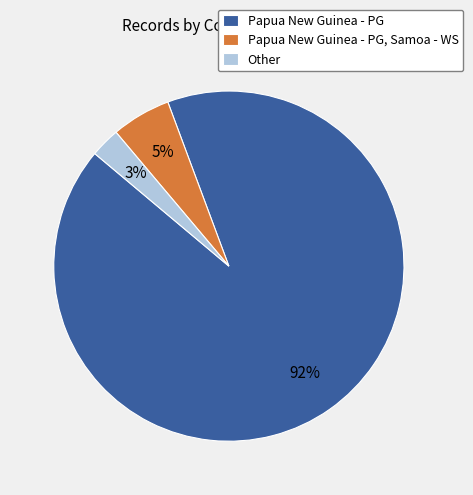

The Papua New Guinea - PG, Samoa - WS slice represents 5% of the pie. True or false?

True